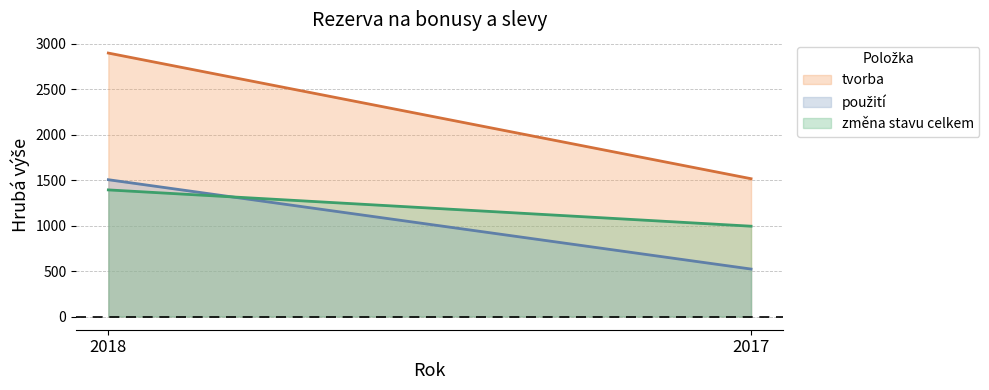

Count the number of data series in this chart.

3